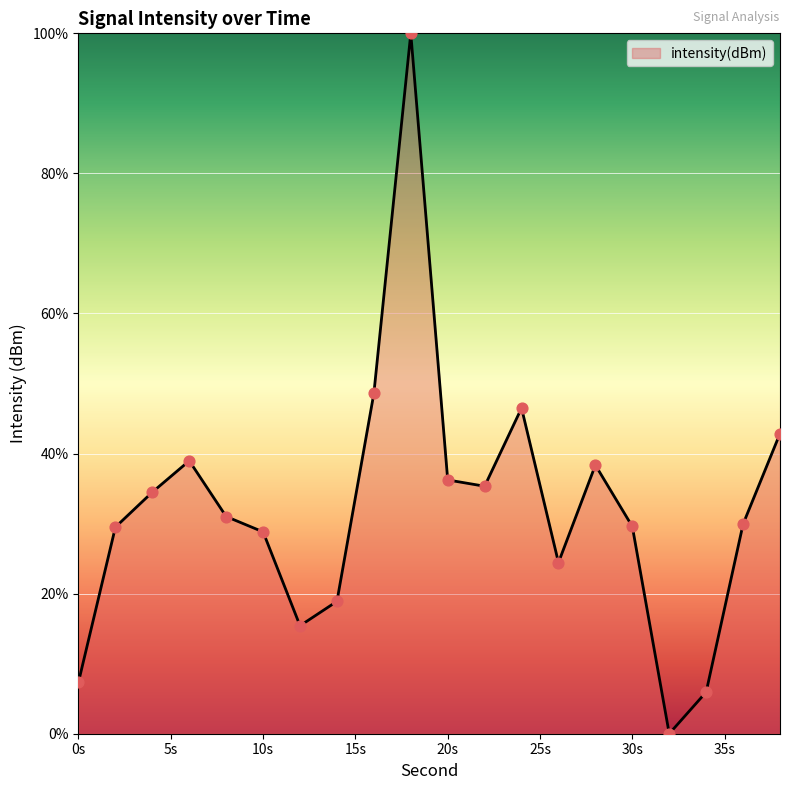

What is the difference between the maximum and minimum values?

100.0